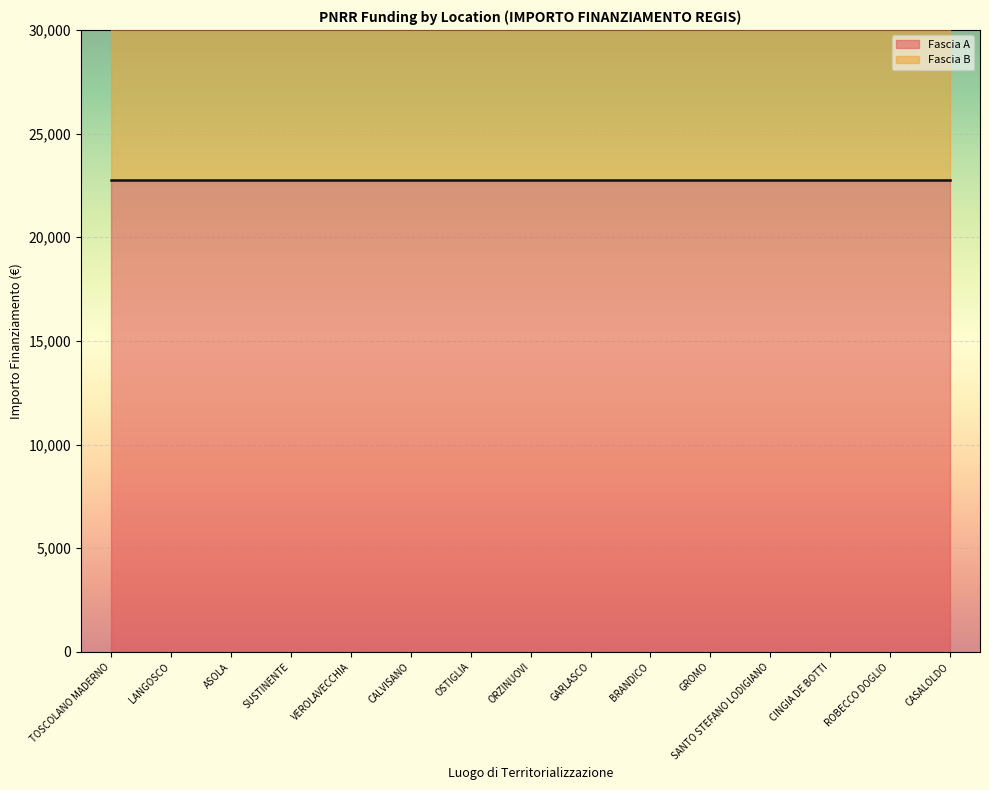

What is the label of the 9th point from the right?

OSTIGLIA